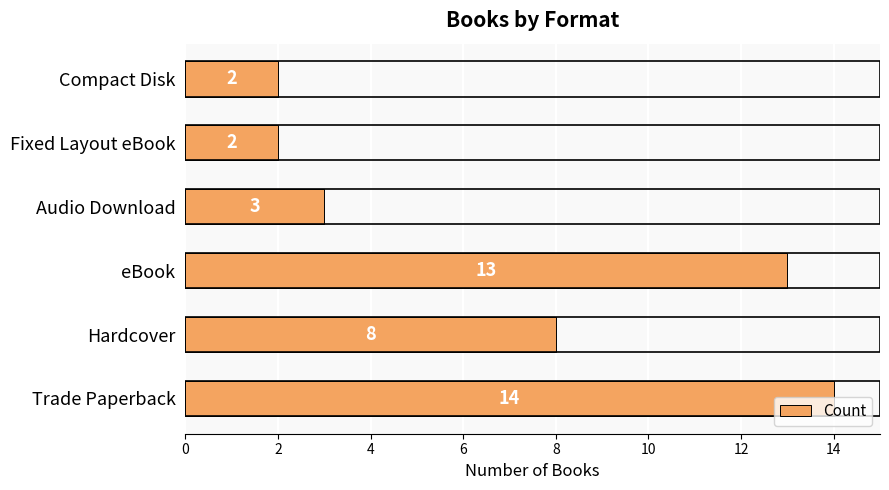

What is the greatest value displayed?

14